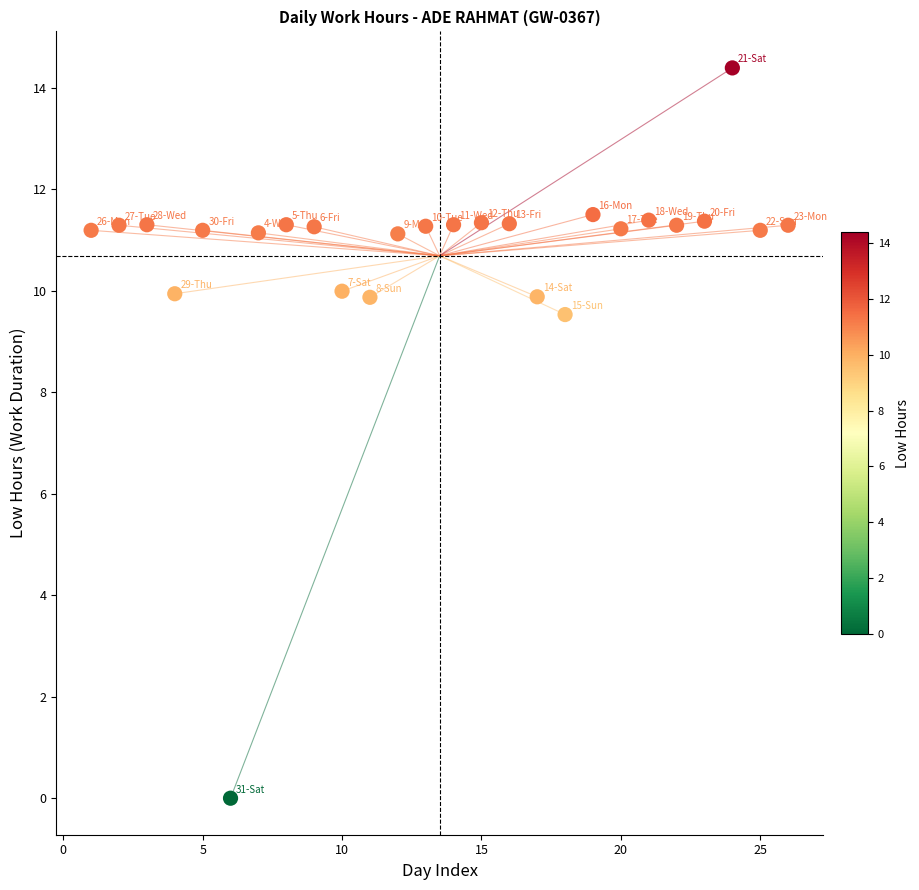

What is the range of X values (max minus min)?

25.0